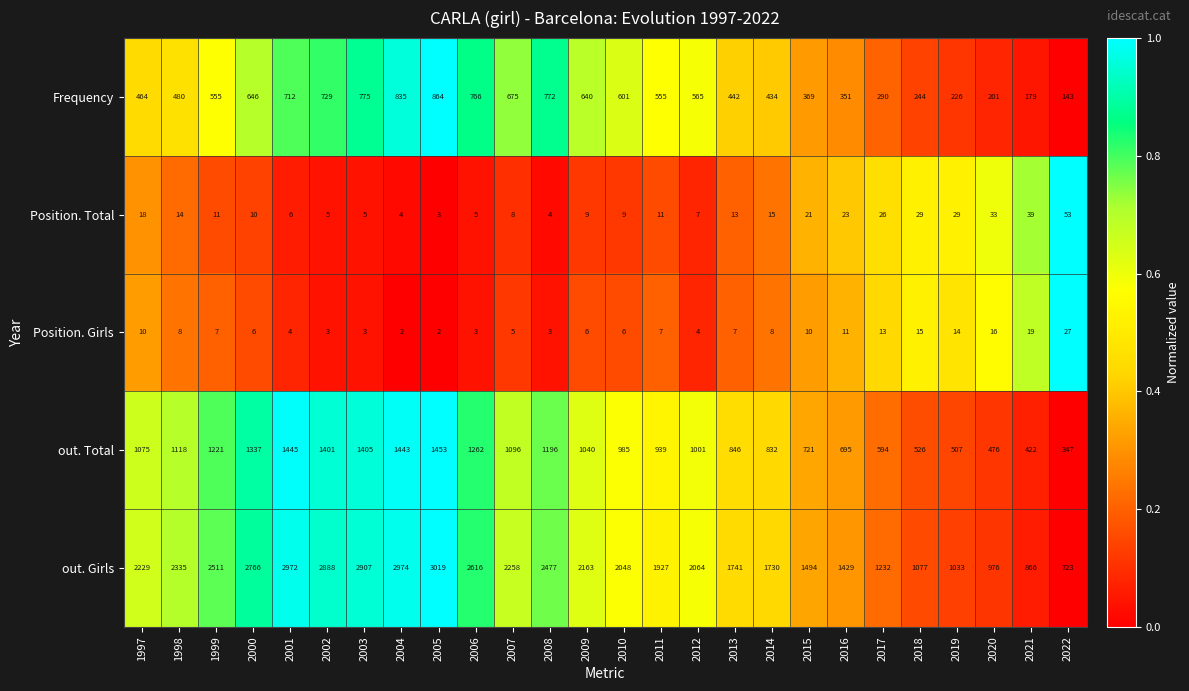

What is the difference between the maximum and second lowest values in the Position. Girls series?

25